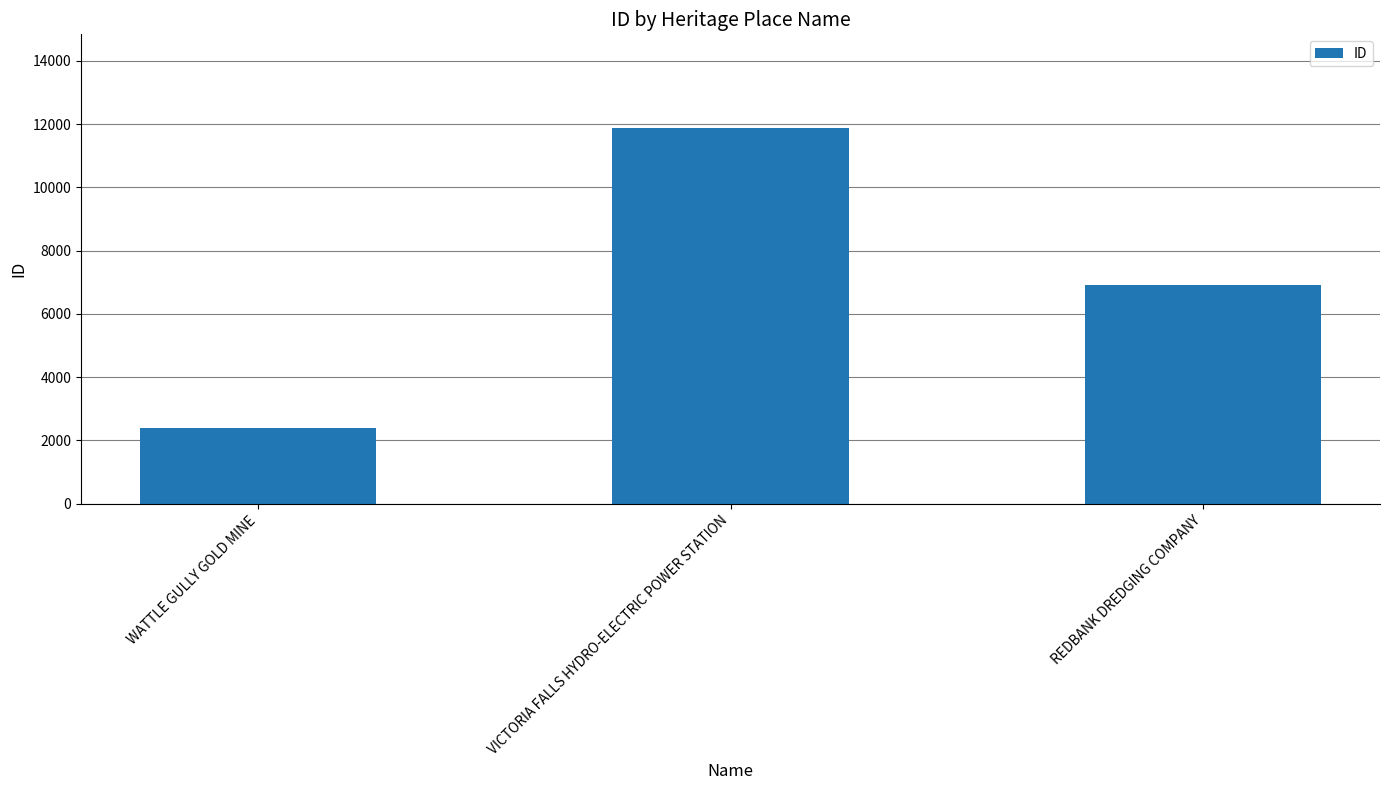

Rank the categories by value from highest to lowest.

VICTORIA FALLS HYDRO-ELECTRIC POWER STATION, REDBANK DREDGING COMPANY, WATTLE GULLY GOLD MINE